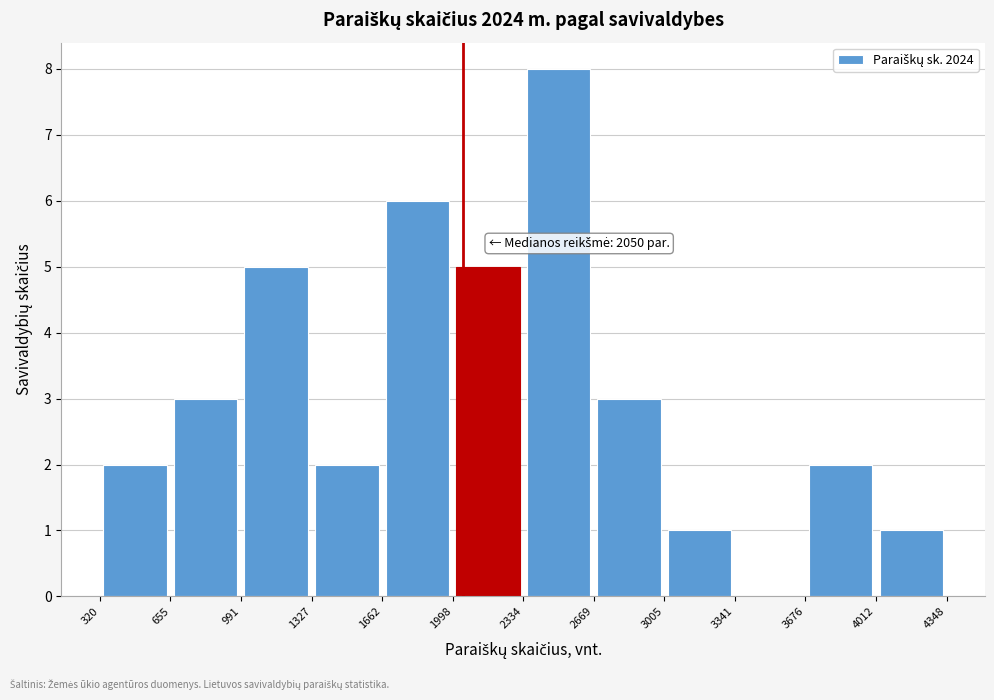

Which range on the x-axis has the tallest bar?

2334 to 2669